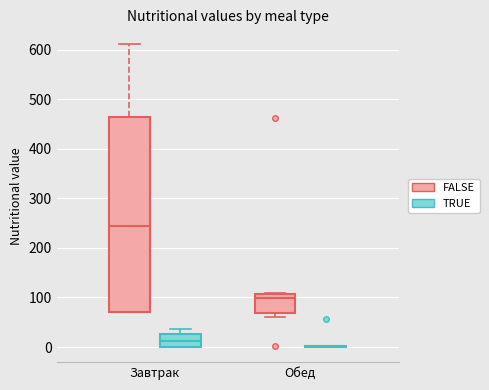

Reading left to right, read every box against the y-axis: the position of its median line, the range the box covers, and the ends of its whiskers. The values are not printed on the chart, so give them approximately, as read against the axis.

Завтрак (FALSE): median 240, box 70 to 460, whiskers 70 to 610
Завтрак (TRUE): median 10, box 0 to 30, whiskers 0 to 40
Обед (FALSE): median 100, box 70 to 110, whiskers 60 to 110
Обед (TRUE): box collapsed to a line at 0, whiskers 0 to 0